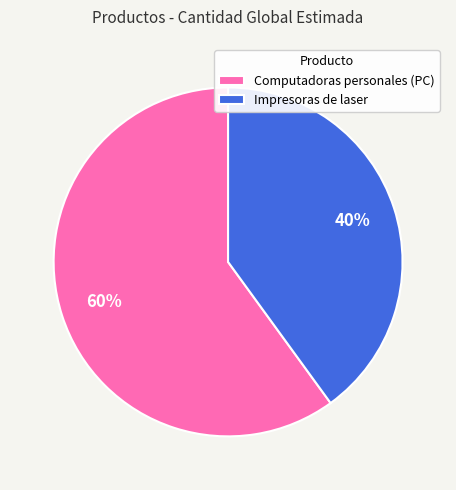

What percentage is the Computadoras personales (PC) slice, to the nearest percent?

60%